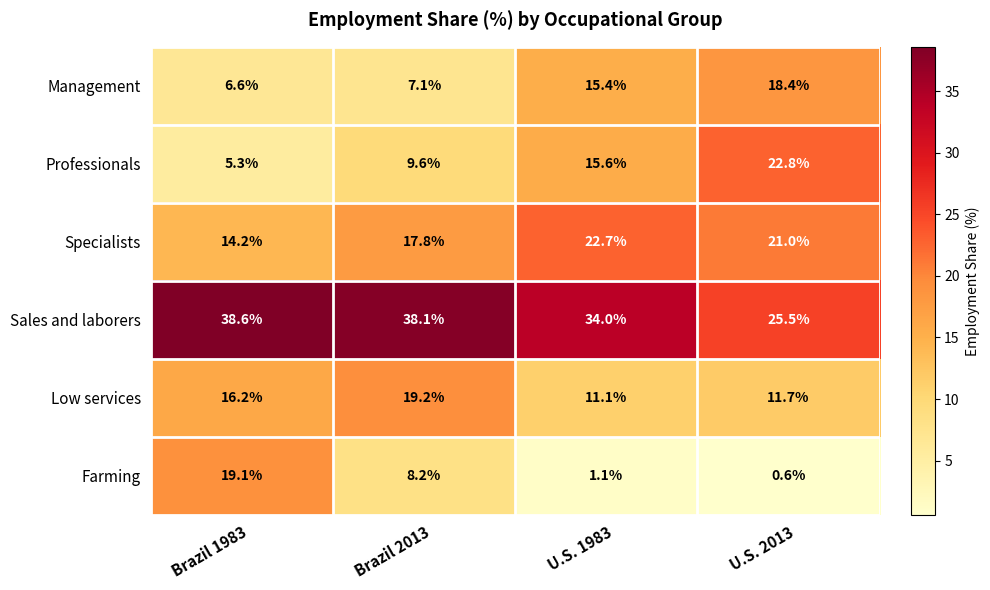

Which series has the largest range (max minus min)?

Farming